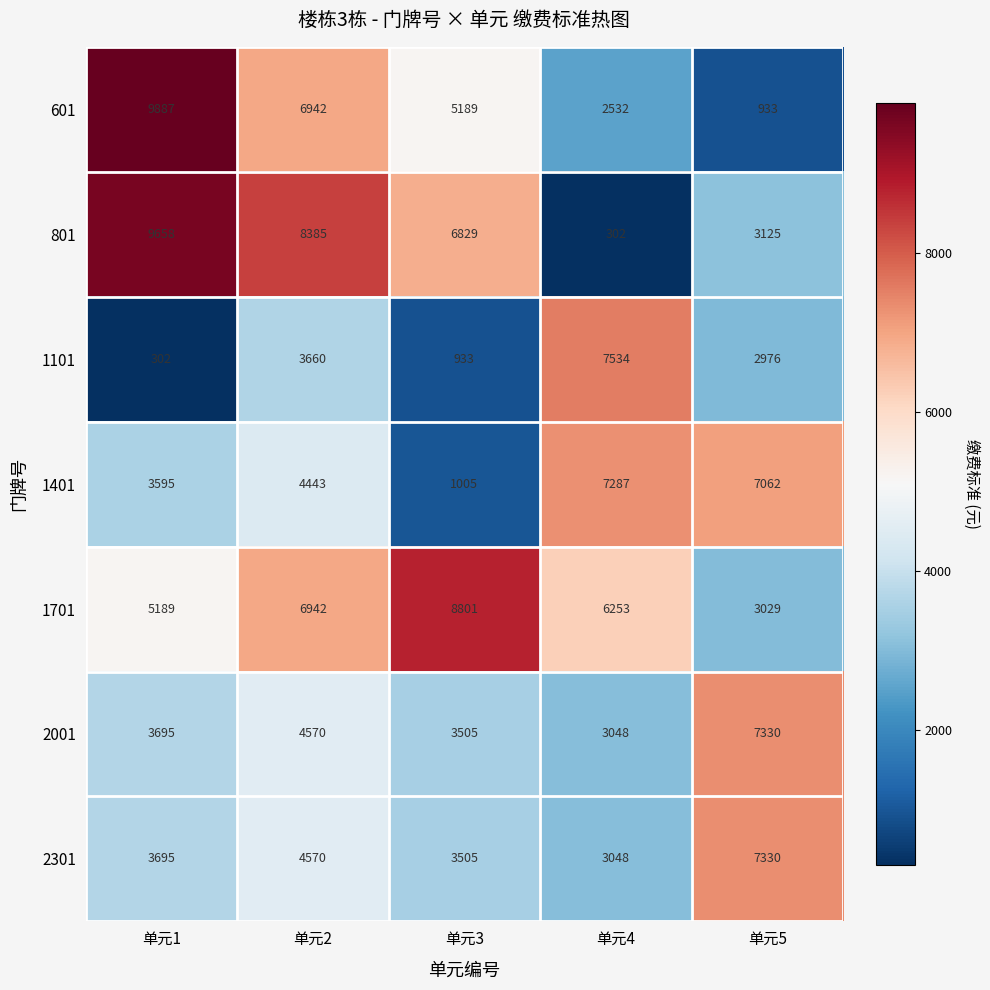

List the labels in order of 601 value, largest first.

单元1, 单元2, 单元3, 单元4, 单元5